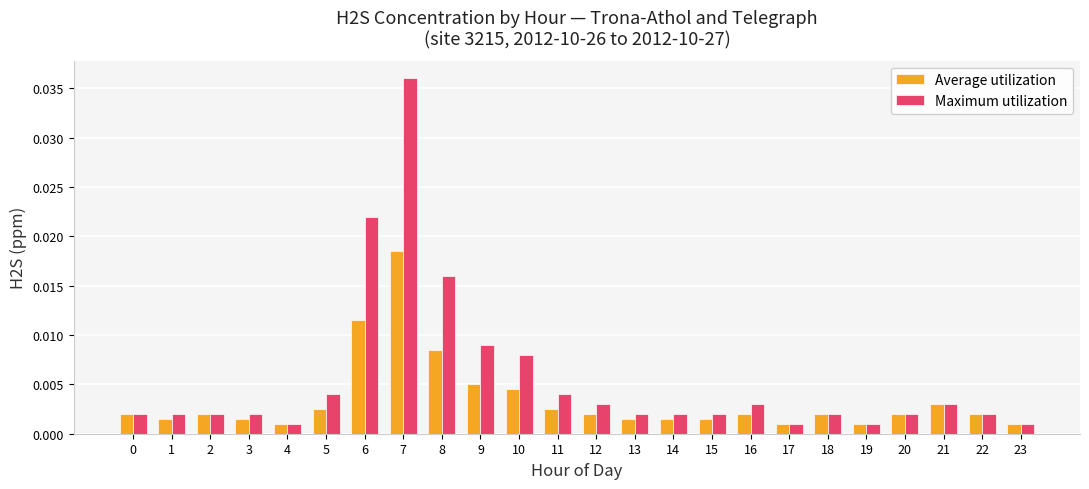

Which series has the largest total across all categories?

Maximum utilization